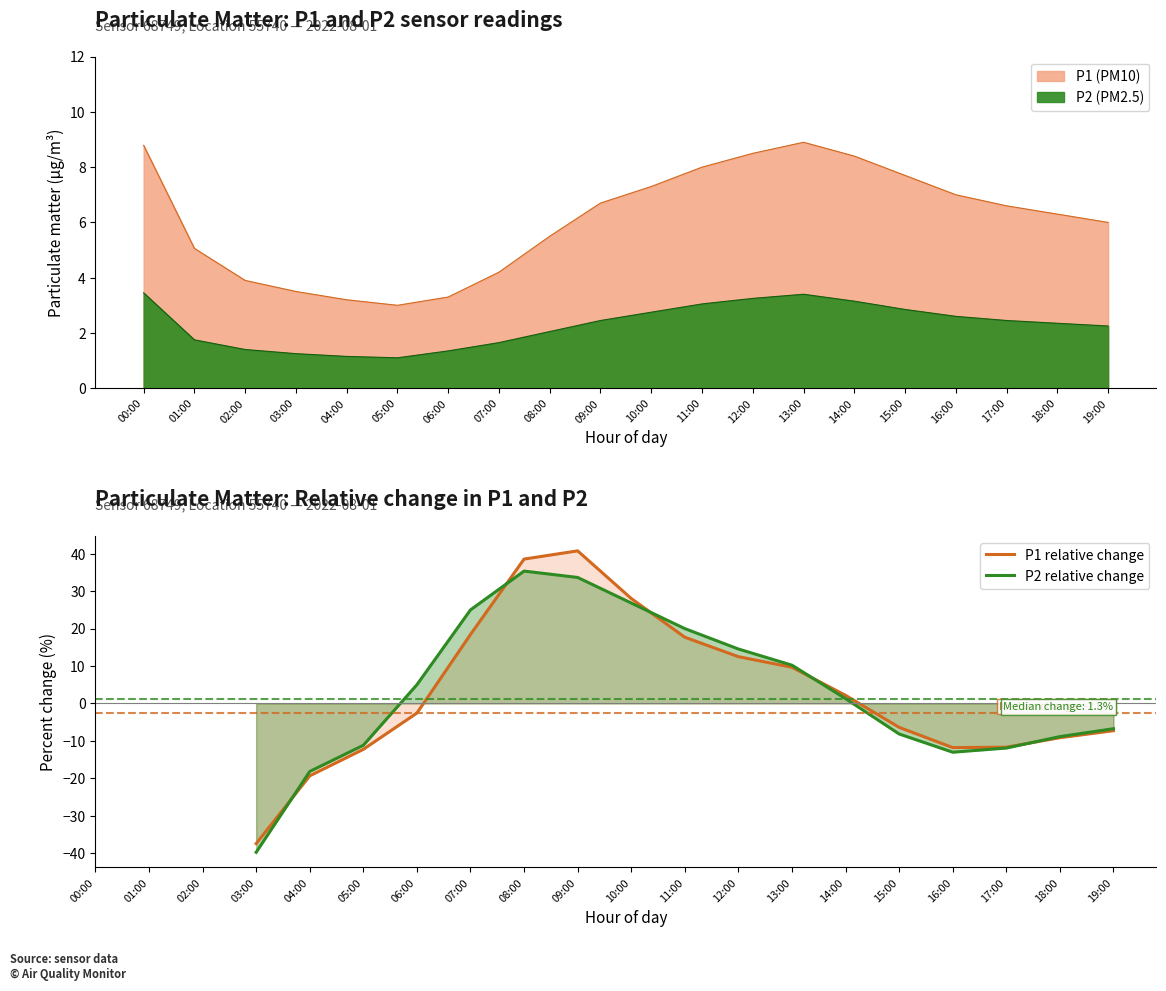

At which category is the sum across all series the highest?

09:00